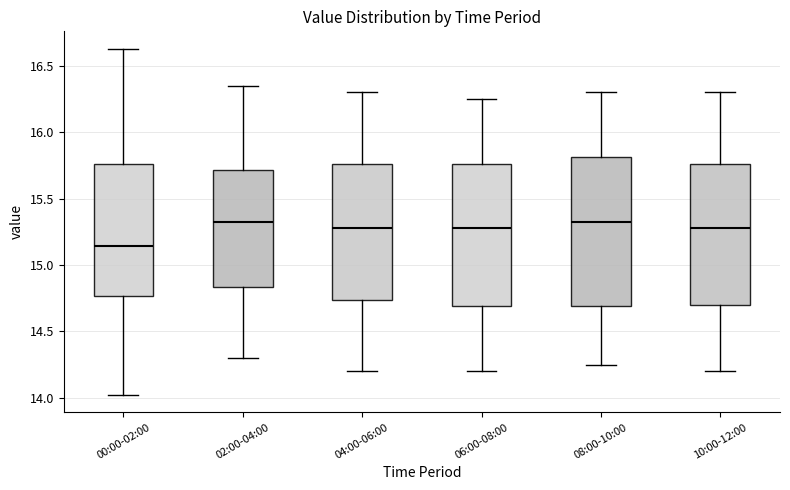

Reading left to right, read every box against the y-axis: the position of its median line, the range the box covers, and the ends of its whiskers. The values are not printed on the chart, so give them approximately, as read against the axis.

00:00-02:00: median 15.15, box 14.75 to 15.75, whiskers 14.00 to 16.65
02:00-04:00: median 15.35, box 14.85 to 15.70, whiskers 14.30 to 16.35
04:00-06:00: median 15.30, box 14.75 to 15.75, whiskers 14.20 to 16.30
06:00-08:00: median 15.30, box 14.70 to 15.75, whiskers 14.20 to 16.25
08:00-10:00: median 15.35, box 14.70 to 15.80, whiskers 14.25 to 16.30
10:00-12:00: median 15.30, box 14.70 to 15.75, whiskers 14.20 to 16.30